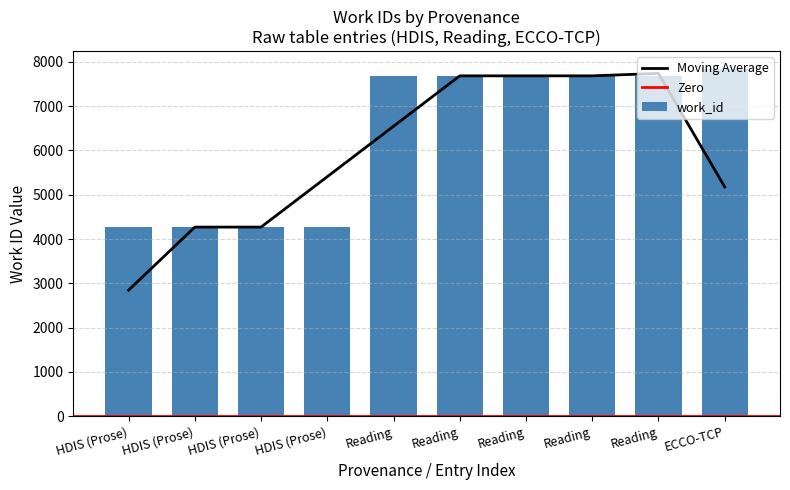

What is the average value?

6333